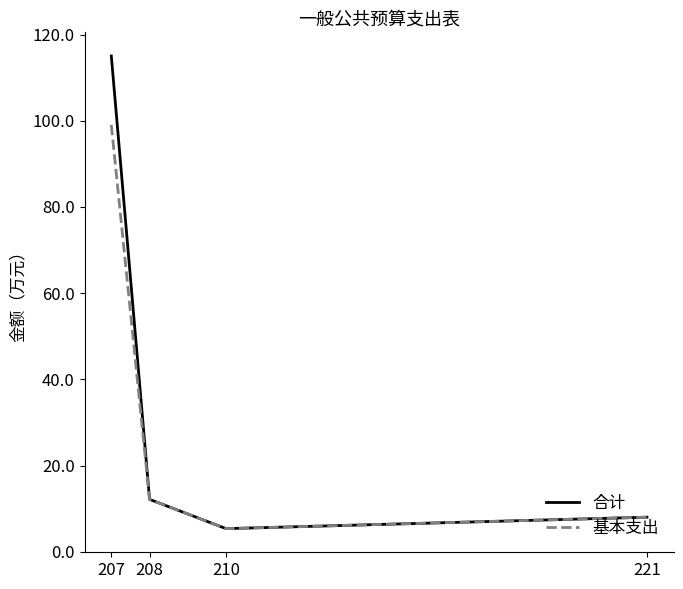

What is the highest value of the 合计 series?

115.0